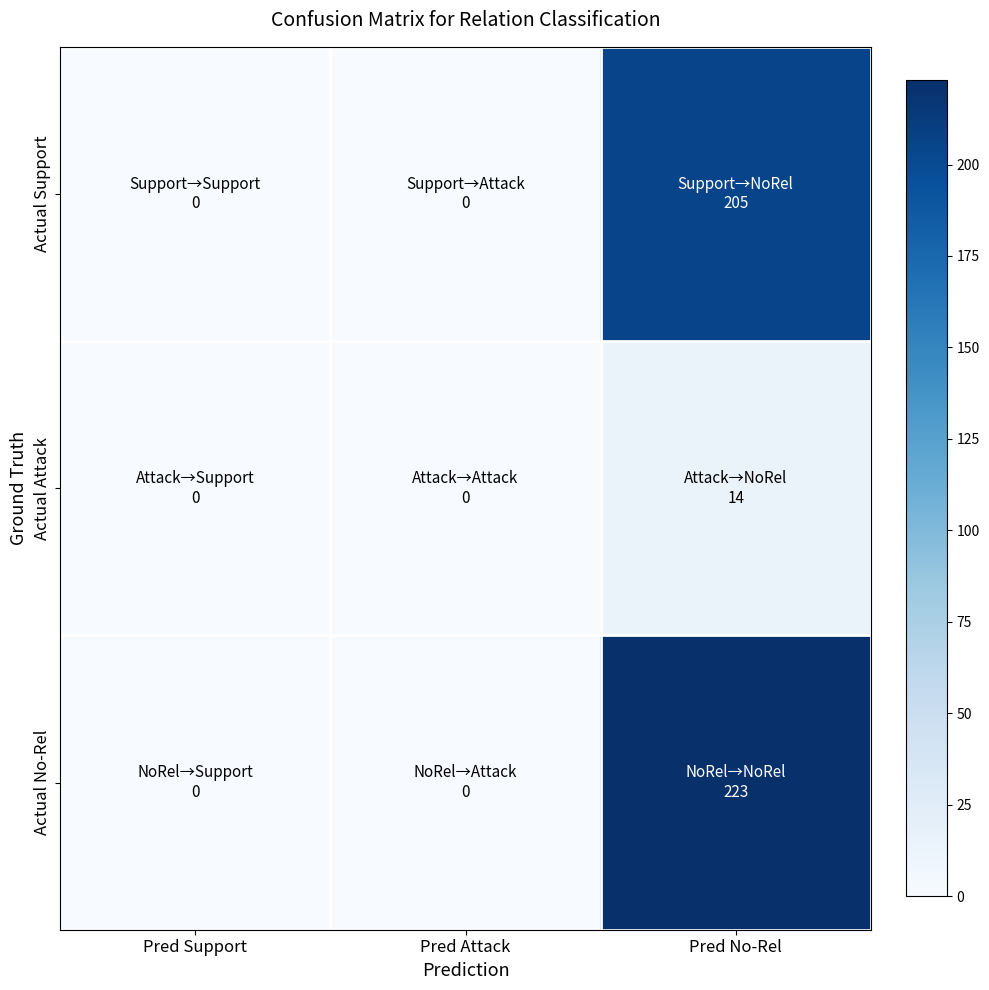

What is the total value across all series at Pred No-Rel?

442